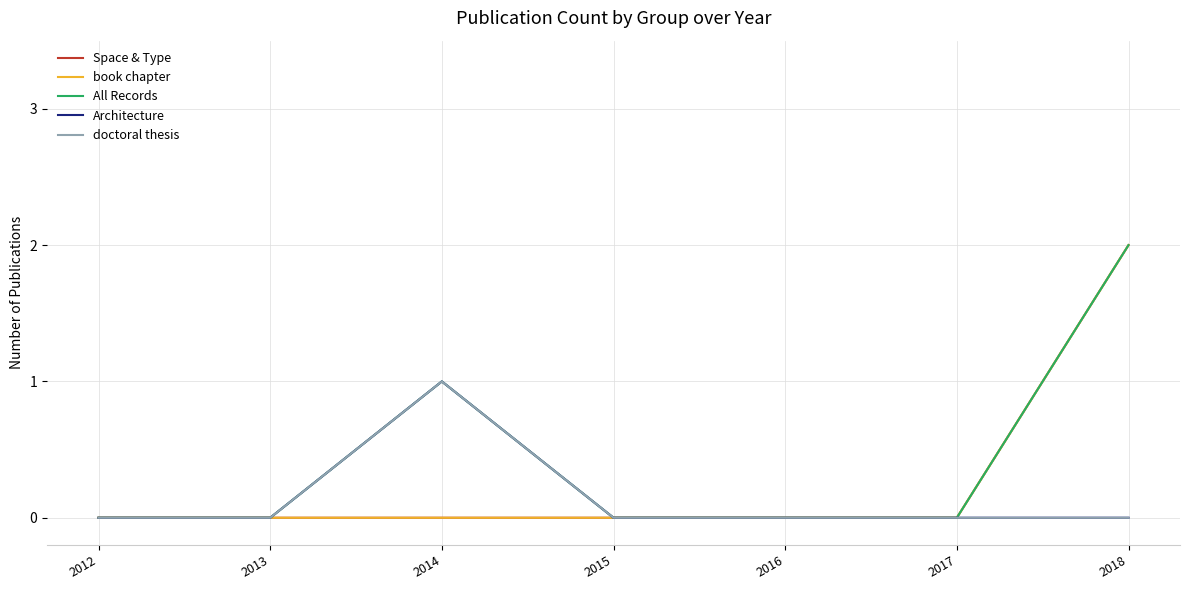

Does the chart display data point markers on the line(s)?

No